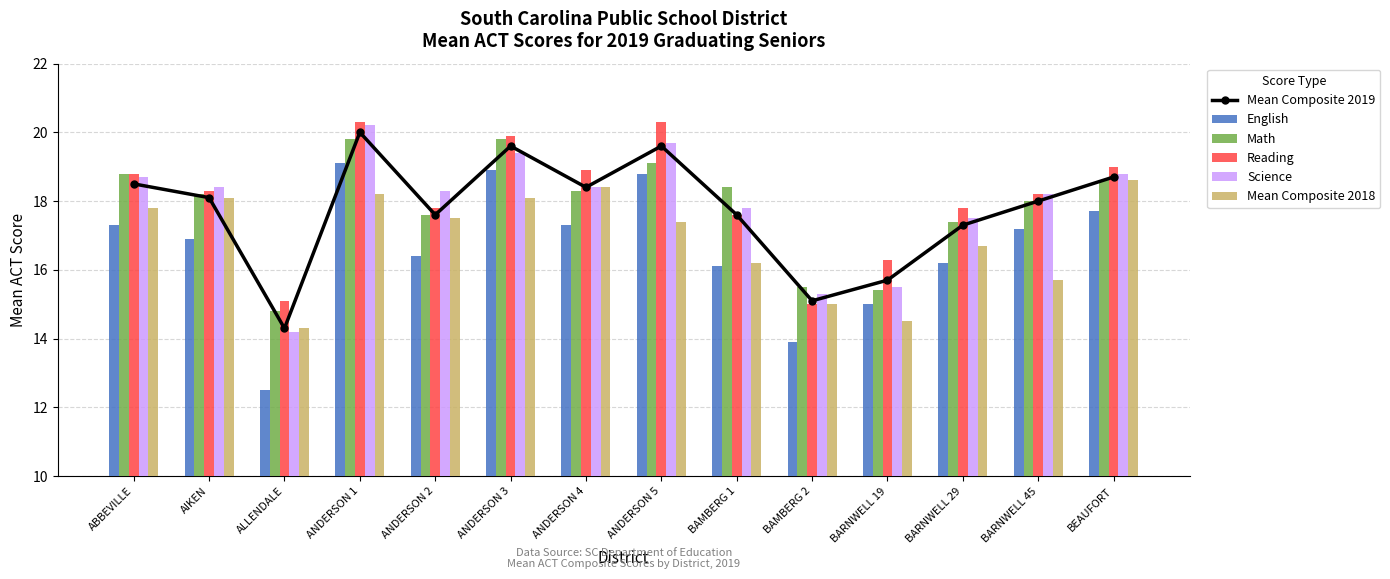

What is the value of the Reading bar at the 1st from the left?

18.8